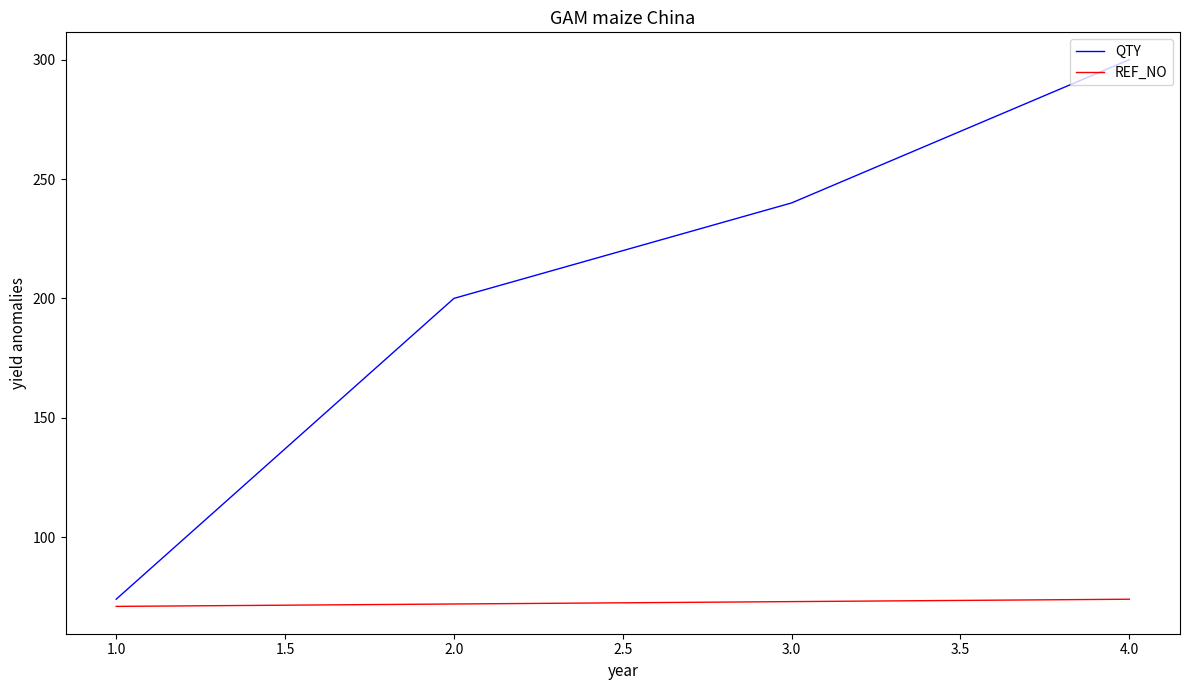

What are all the series names shown in the legend?

QTY, REF_NO